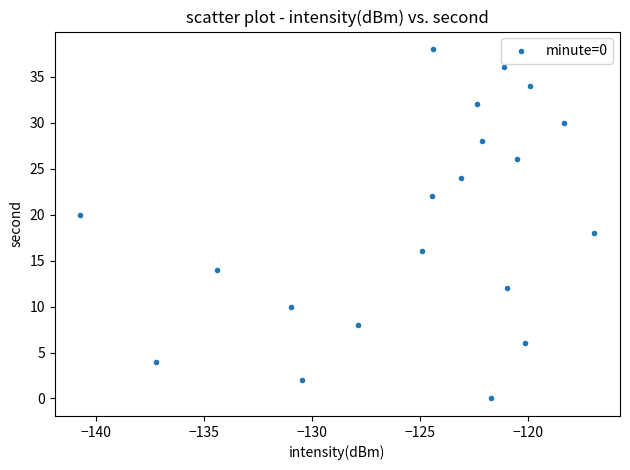

What is the range of Y values (max minus min)?

38